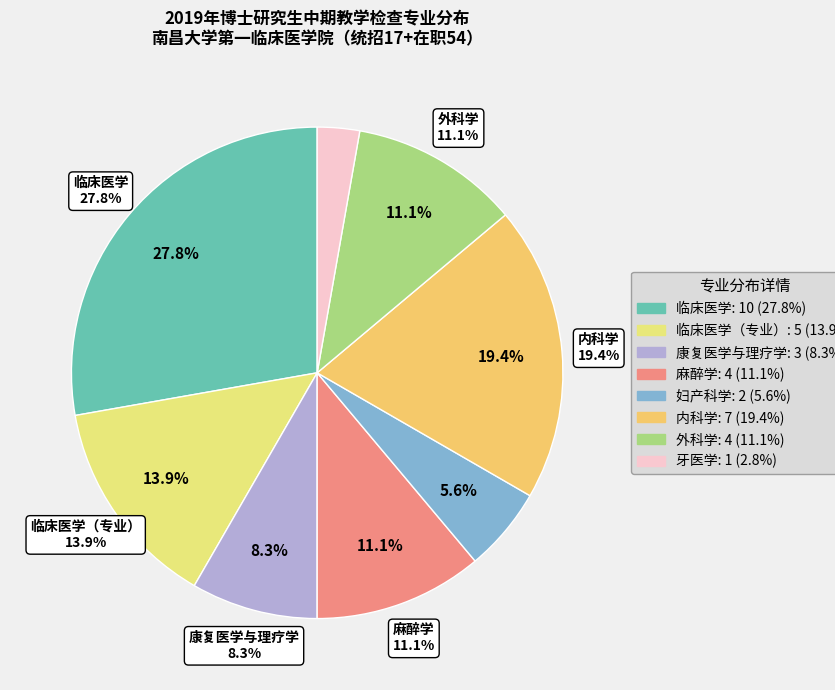

To the nearest percent, what percentage of the pie is 康复医学与理疗学?

8%